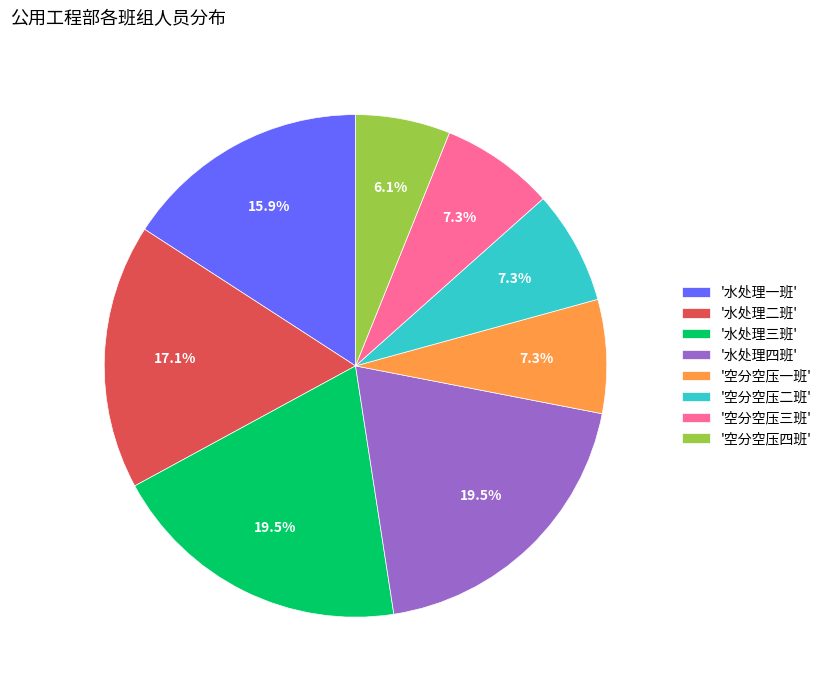

What percentage do '水处理一班' and '水处理四班' together represent?

35.4%